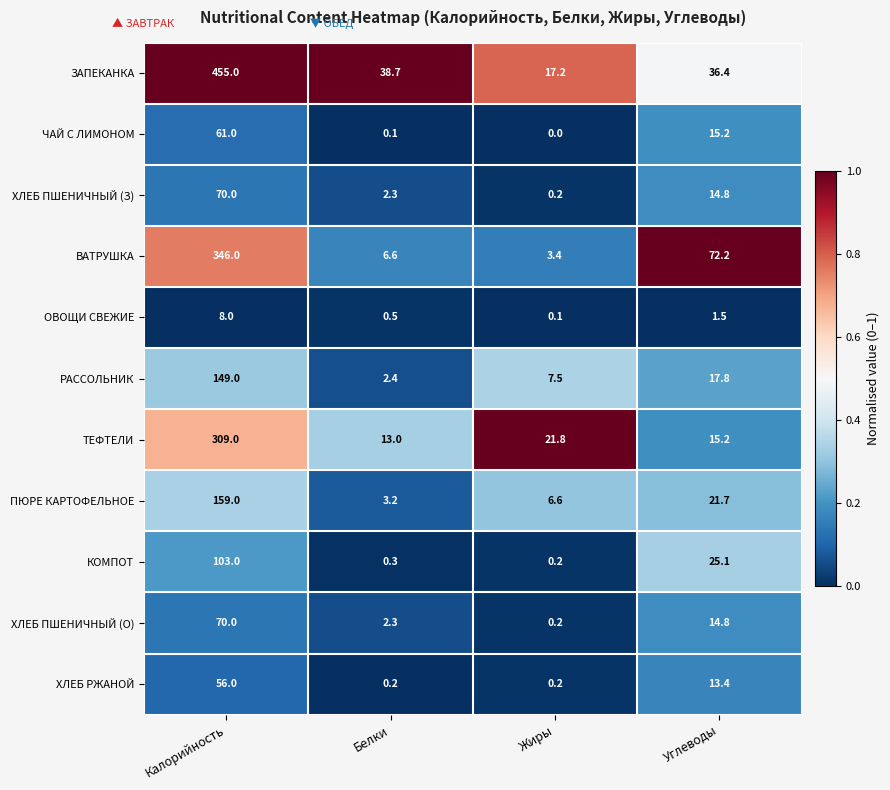

What is the sum of the РАССОЛЬНИК values at Жиры and Белки?

9.9